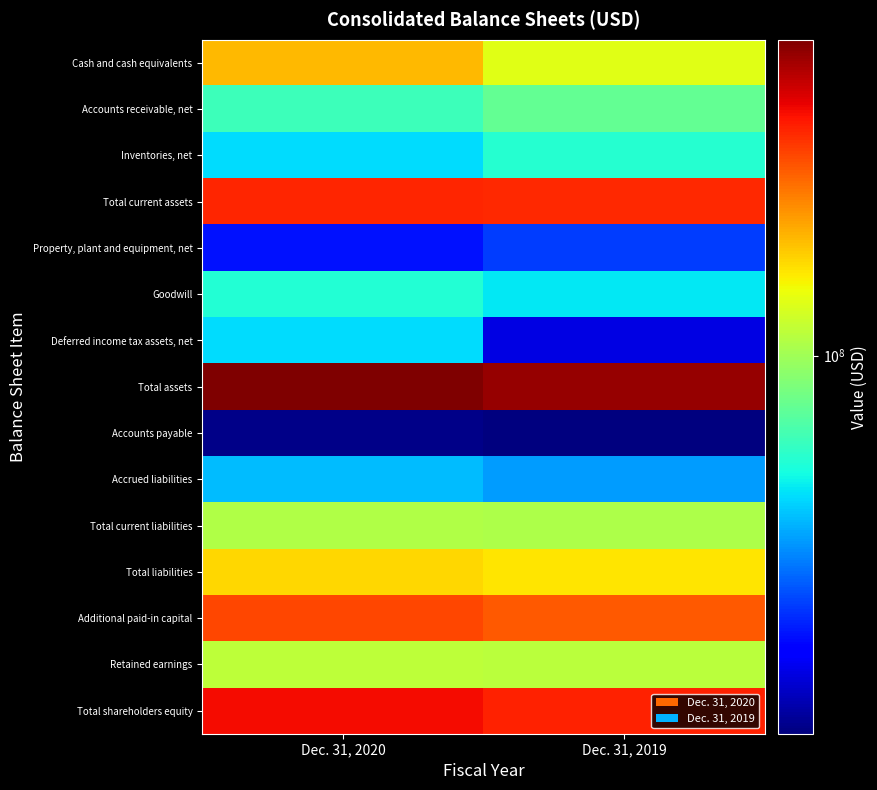

What is the total value across all series at Dec. 31, 2019?

2198176000